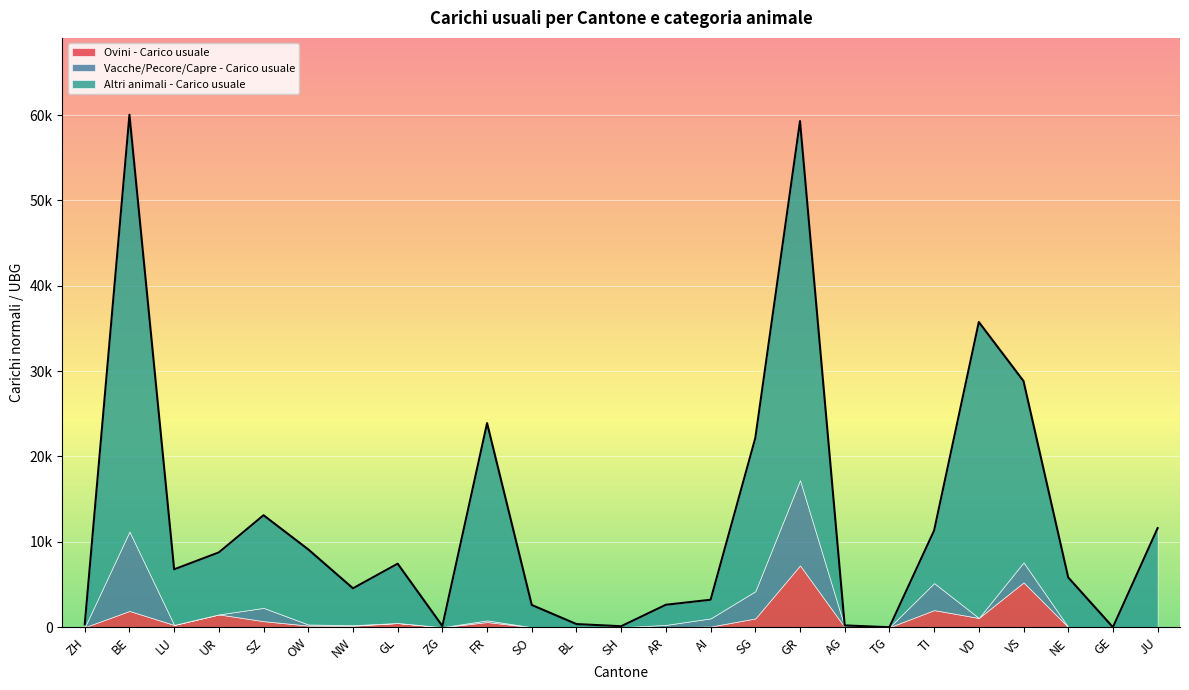

What is the difference between the maximum and minimum values in the Altri animali - Carico usuale series?

48825